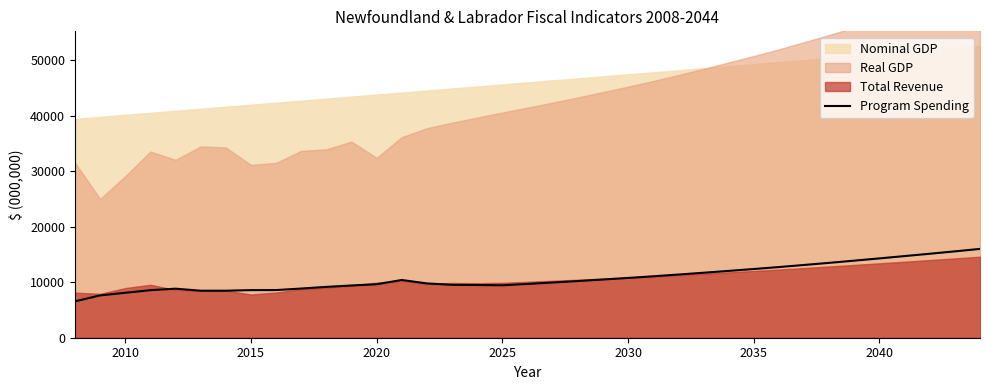

The value of Program Spending at 2015 is 8580. True or false?

True